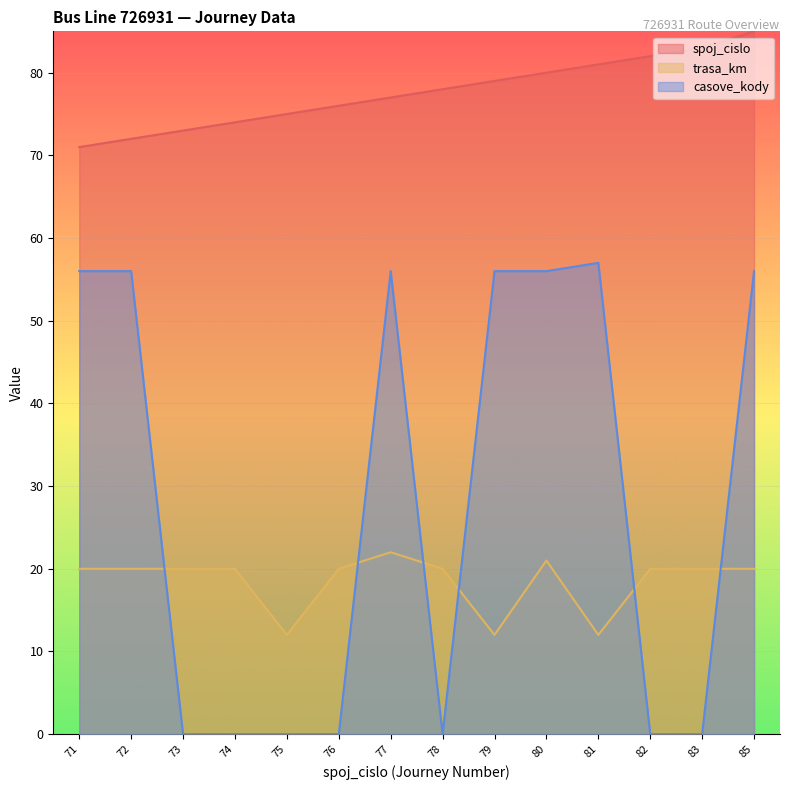

Reading right to left, list all the values displayed in this chart.

spoj_cislo: 85	83	82	81	80	79	78	77	76	75	74	73	72	71
trasa_km: 20	20	20	12	21	12	20	22	20	12	20	20	20	20
casove_kody: 56	0	0	57	56	56	0	56	0	0	0	0	56	56